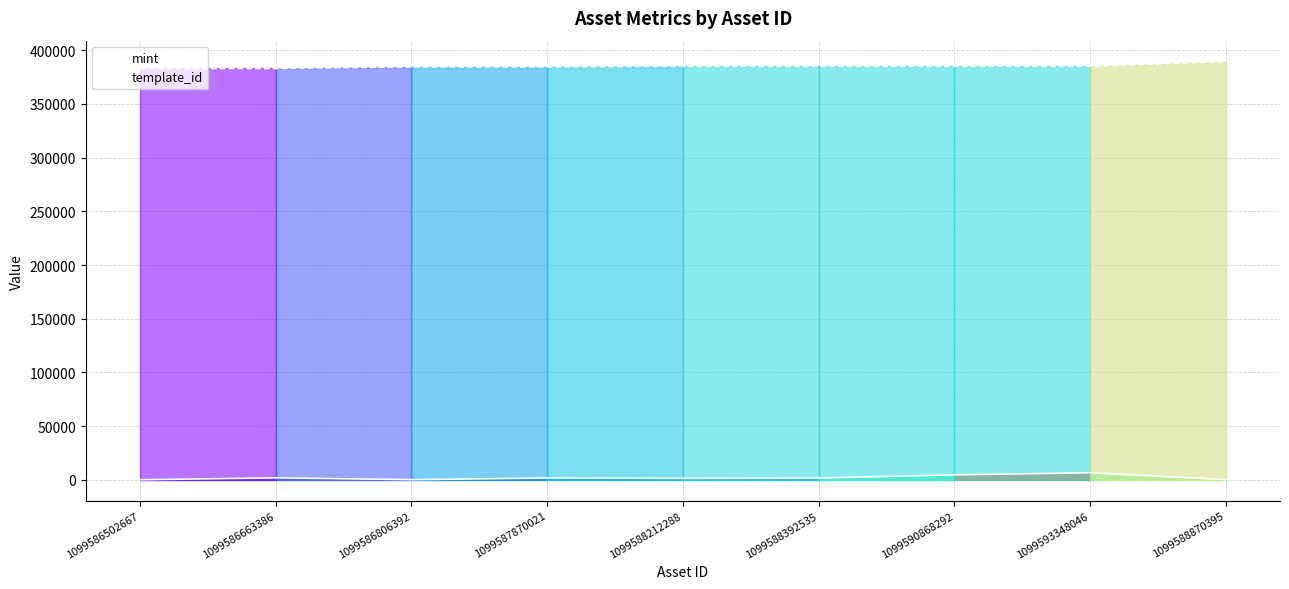

At which label is mint closest to 3393?

1099590868292